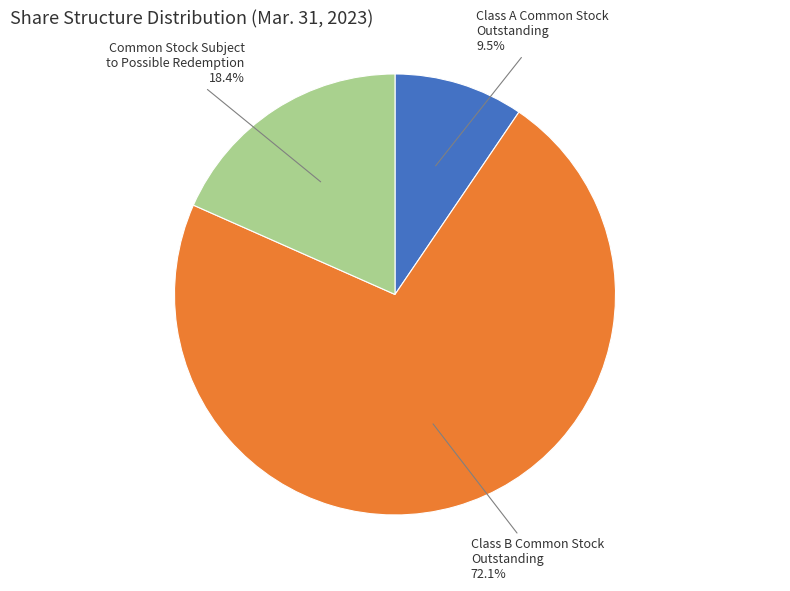

Does any single category account for the majority?

Yes